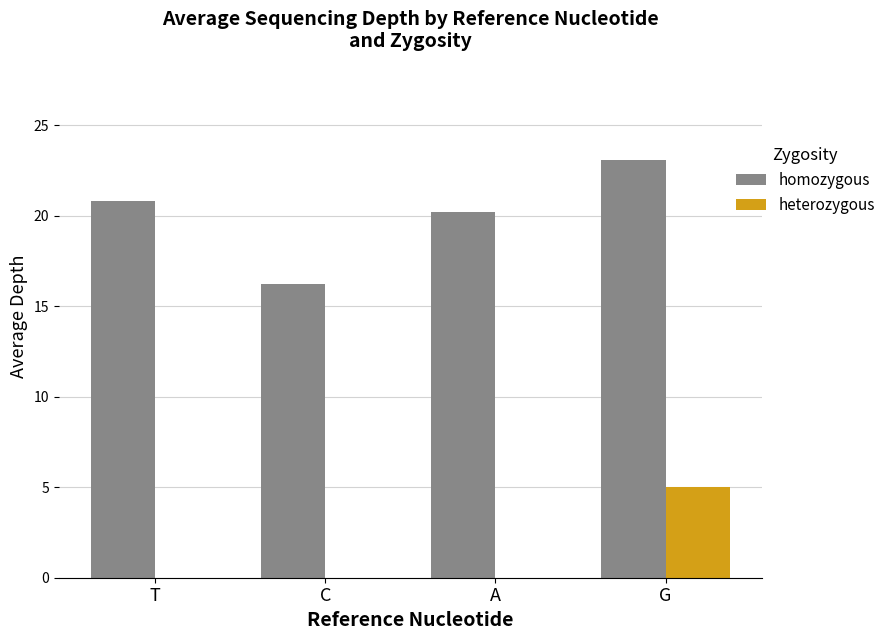

How many series are shown in this chart?

2